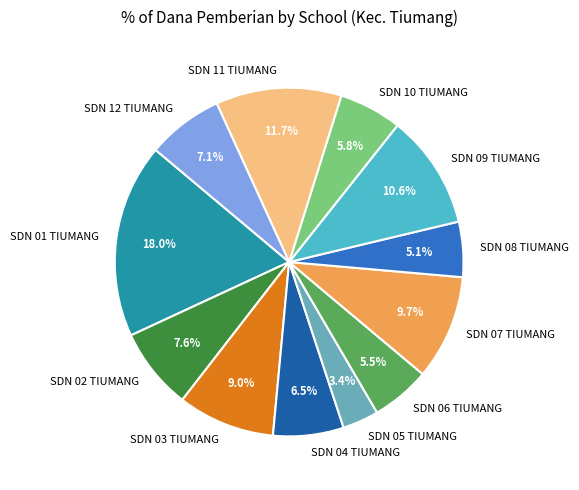

Which category has the smallest portion of the pie?

SDN 05 TIUMANG